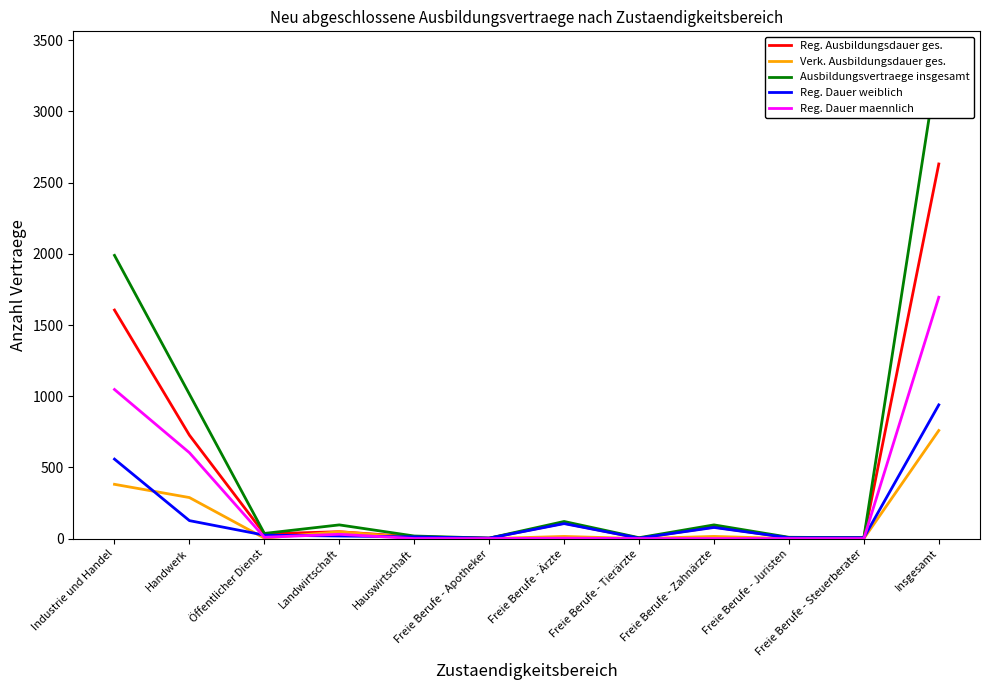

True or false: Reg. Dauer maennlich has a value of 0 at Freie Berufe - Zahnärzte.

True